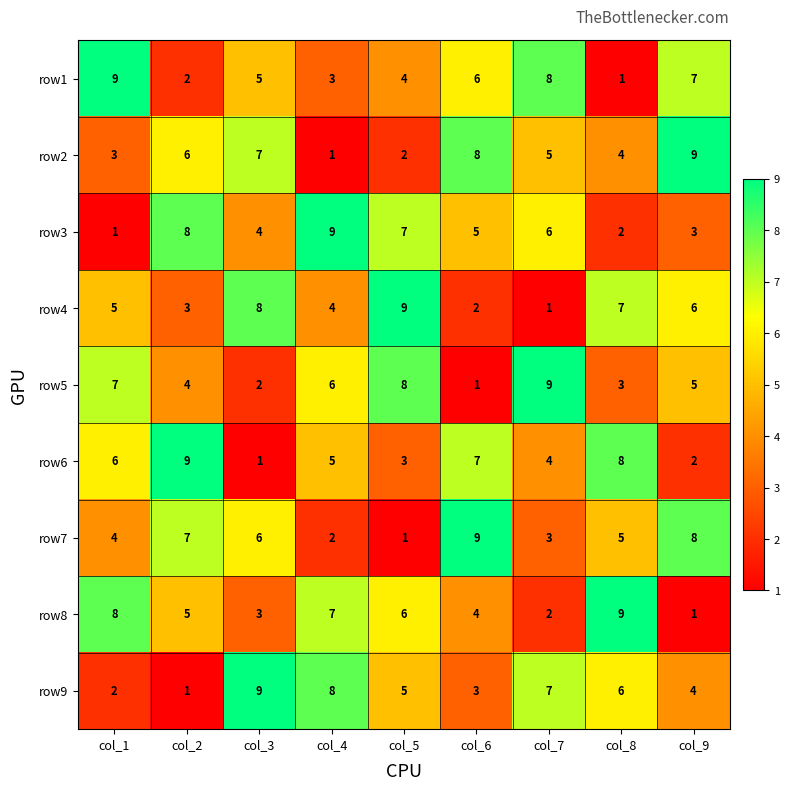

True or false: row3 has a value of 1 at col_1.

True